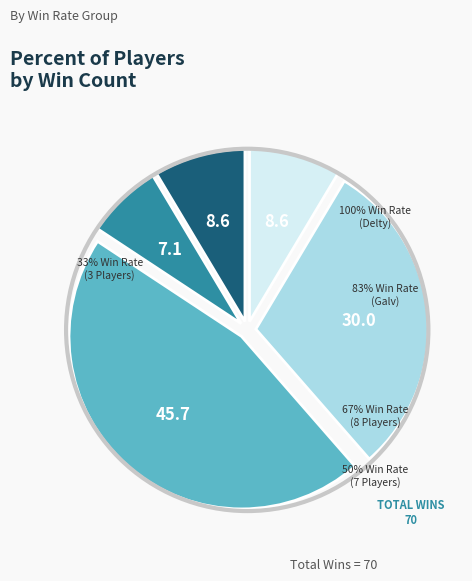

Does Tenshi account for over 50% of the chart?

No